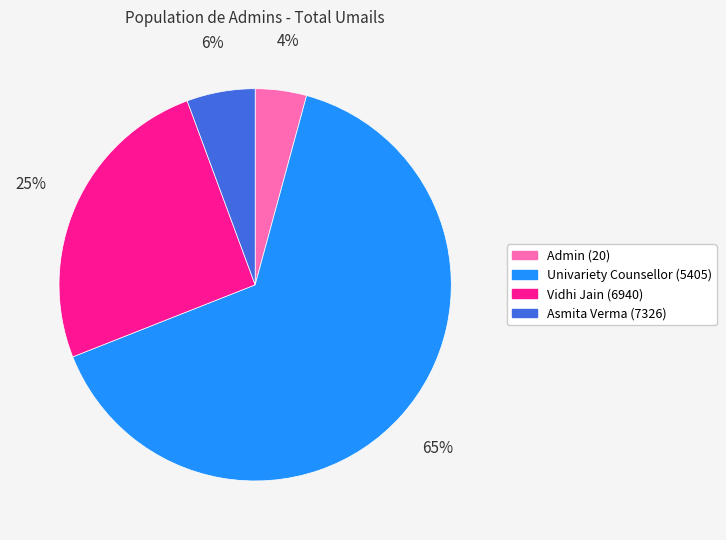

Which category accounts for the majority?

Univariety Counsellor (5405)